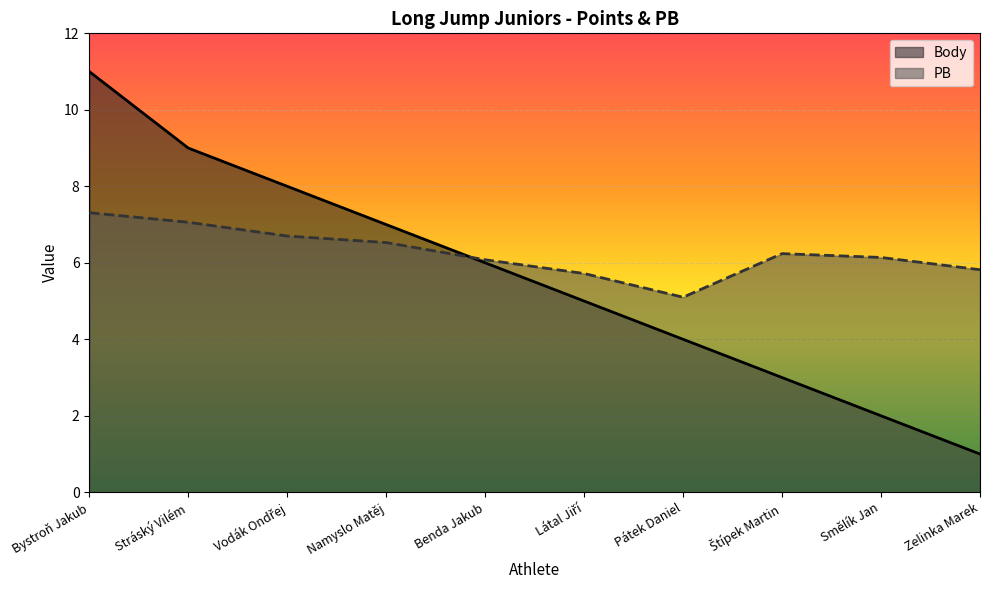

What is the label of the 1st point from the right?

Zelinka Marek